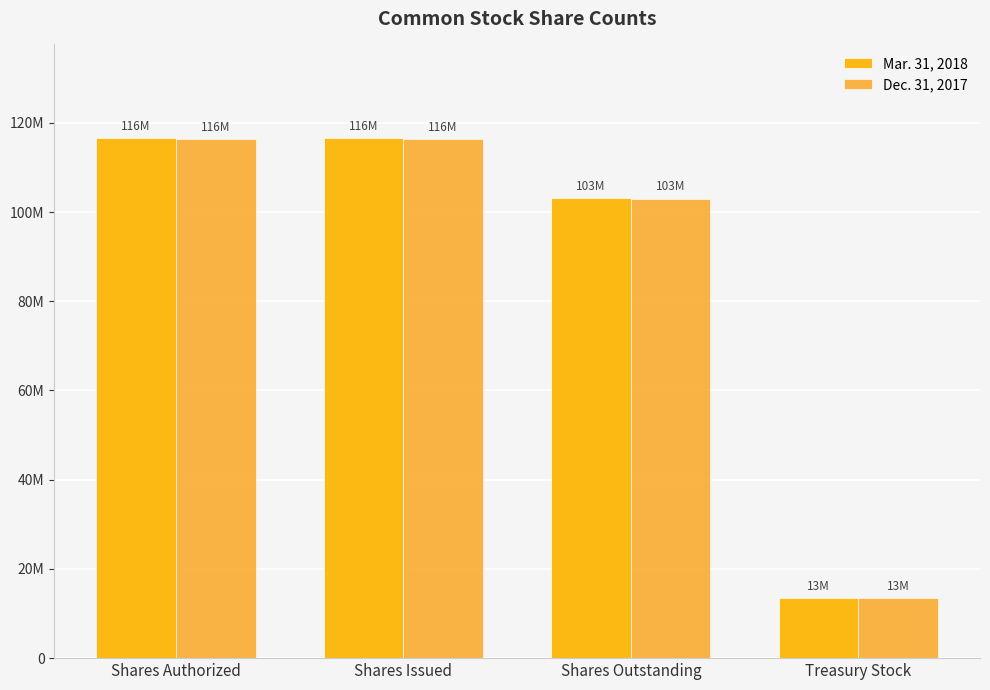

What is the minimum value shown in the chart?

13385887